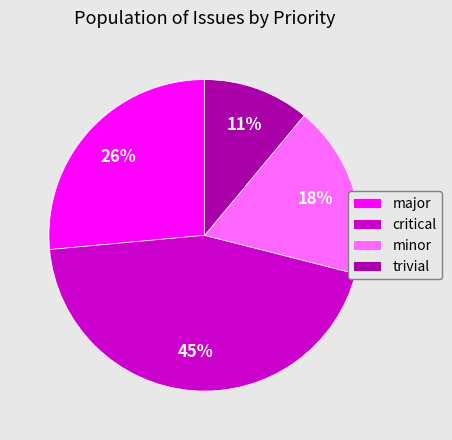

How many segments does this pie chart have?

4